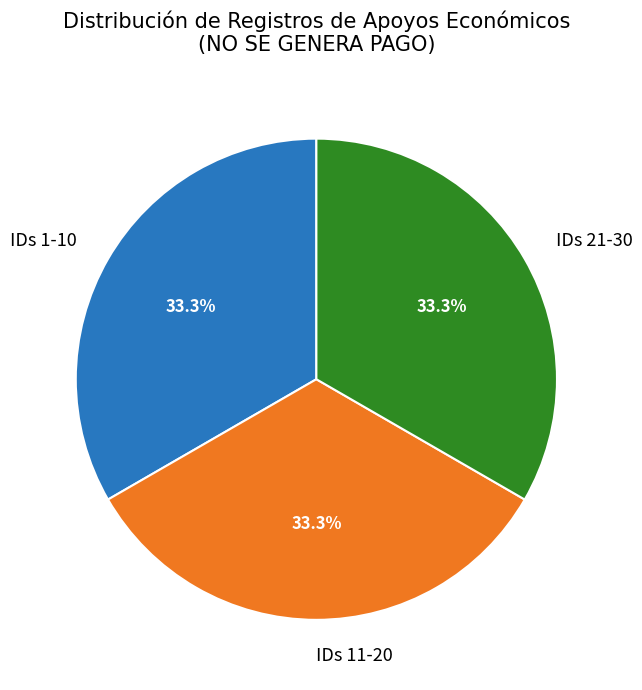

Does any single category account for the majority?

No